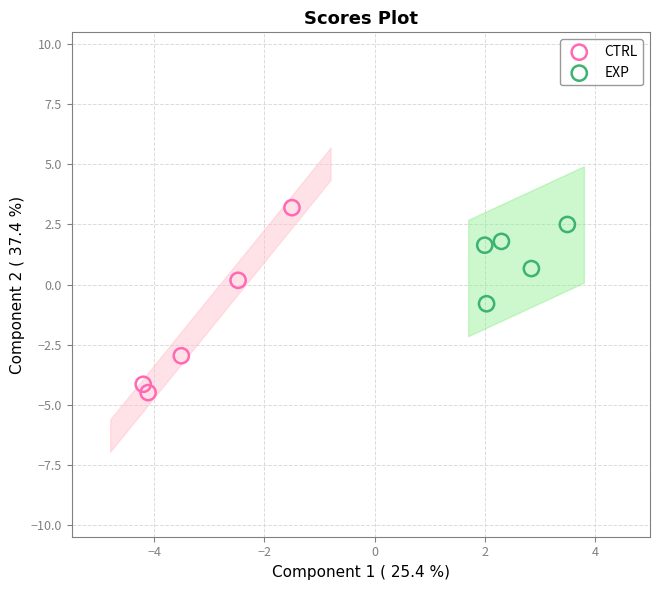

Which series has the widest spread of Y values?

CTRL